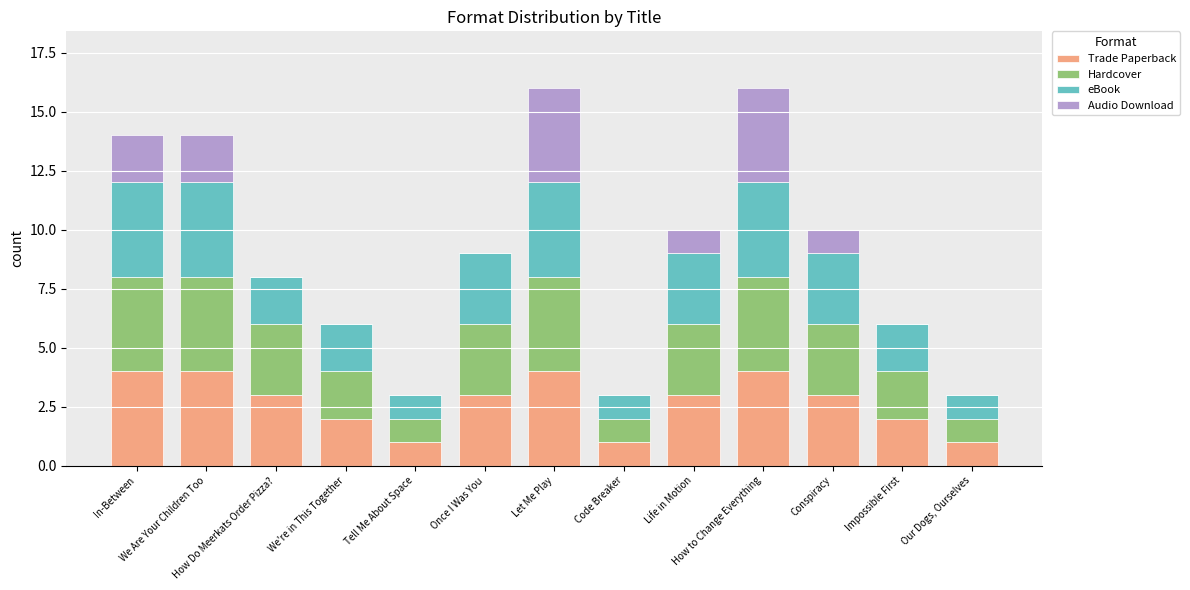

Does the chart contain stacked bars?

Yes